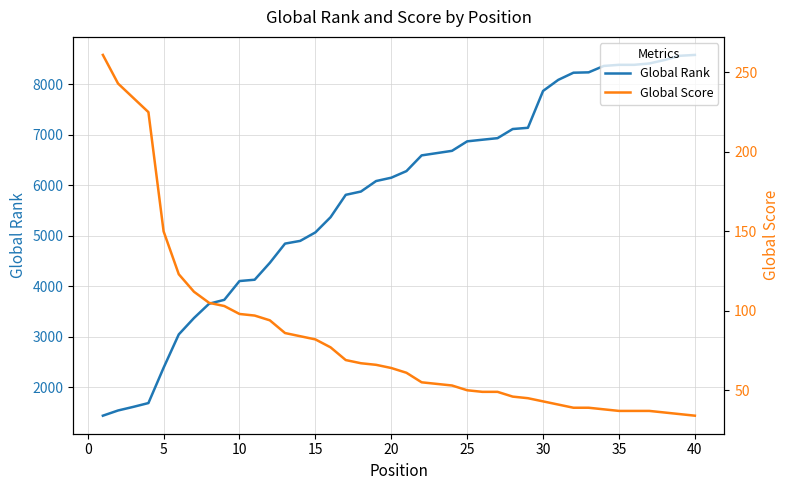

True or false: Global Rank has more than 2 points higher than both neighbors.

False